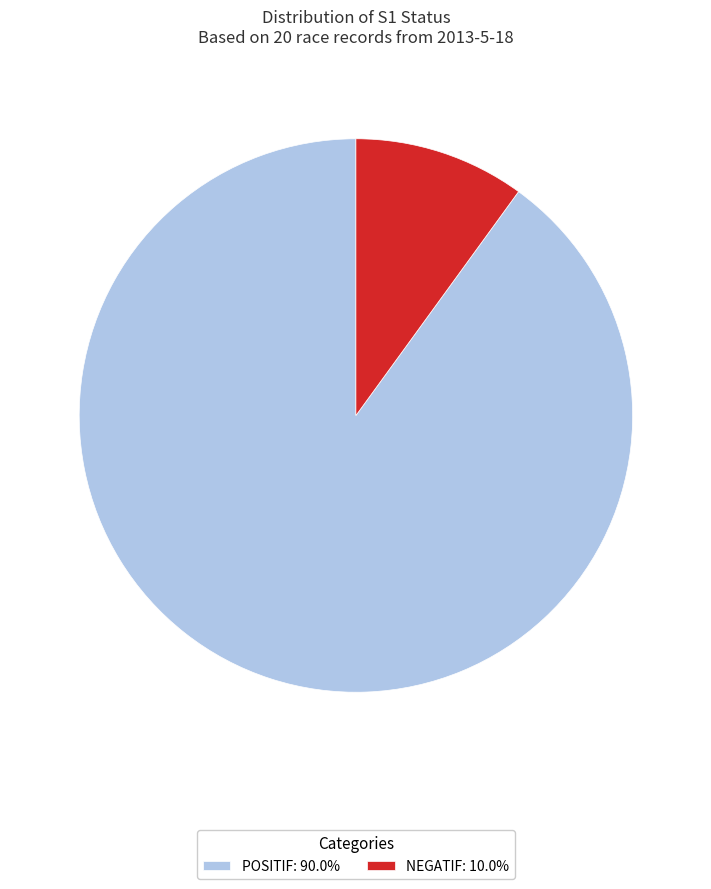

Combined, do POSITIF: 90.0% and NEGATIF: 10.0% account for over 50%?

Yes